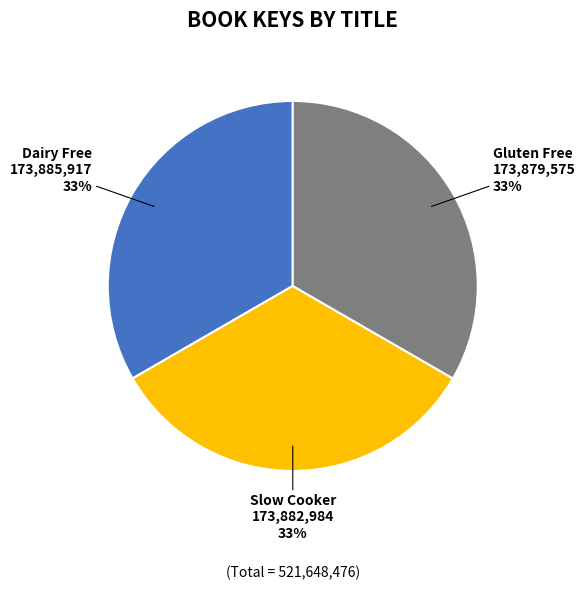

Approximately how many times larger is the value at Gluten Free compared to Slow Cooker?

1.0